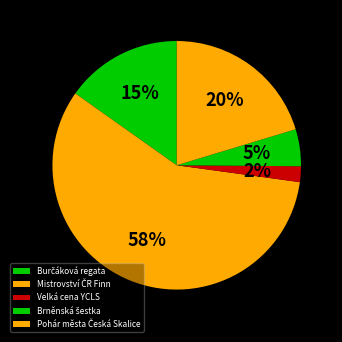

How many slices are in this pie chart?

5